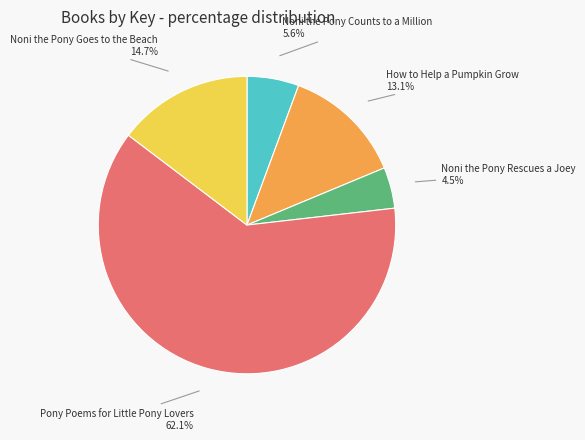

Which slice is the largest?

Pony Poems for Little Pony Lovers